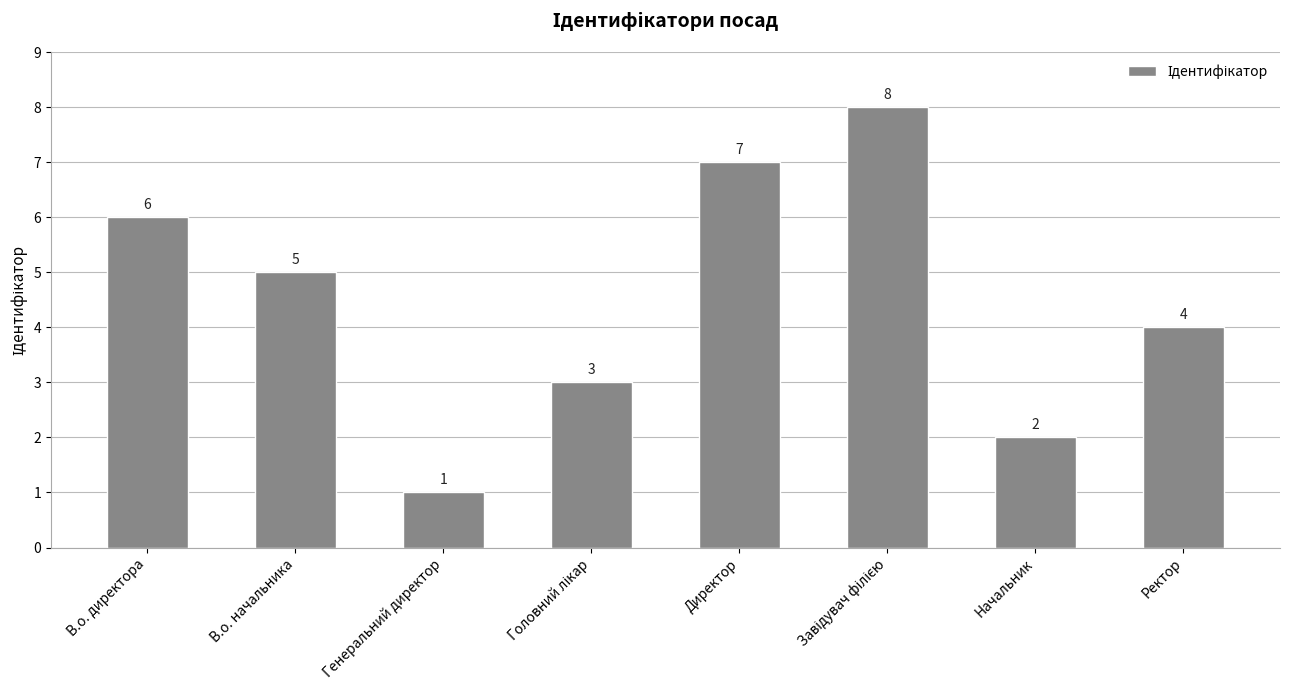

The value at Генеральний директор is 1. True or false?

True